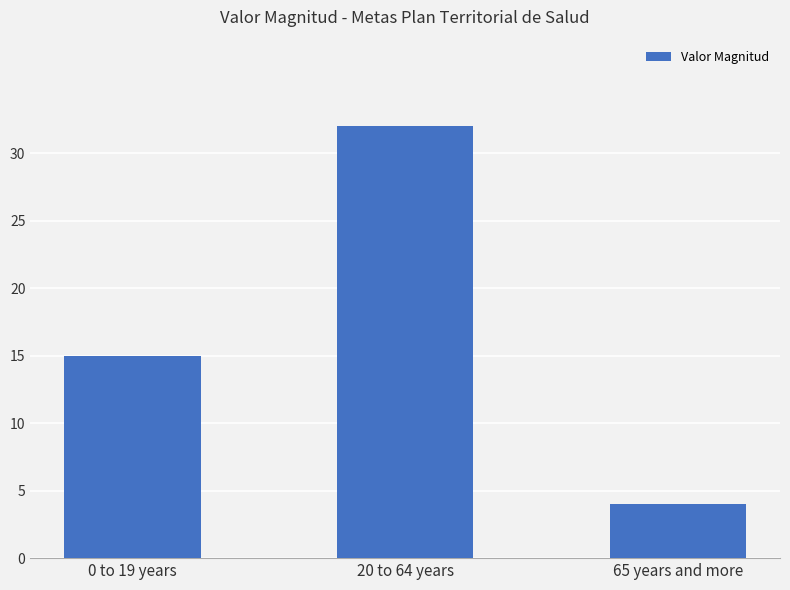

What is the difference between the values at 20 to 64 years and 65 years and more?

28